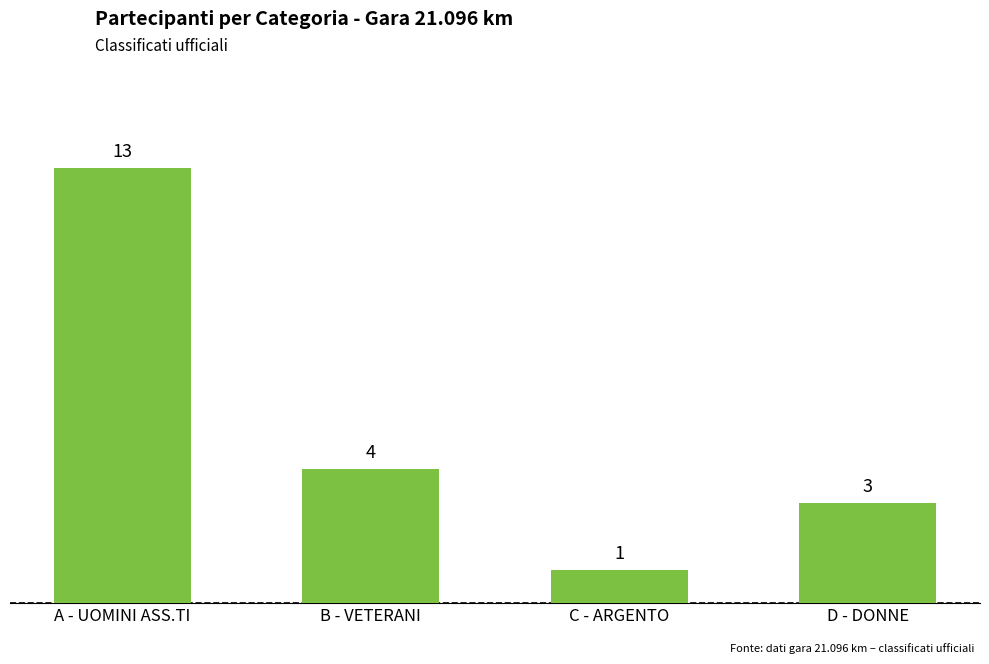

Between B - VETERANI and C - ARGENTO, which is larger?

B - VETERANI